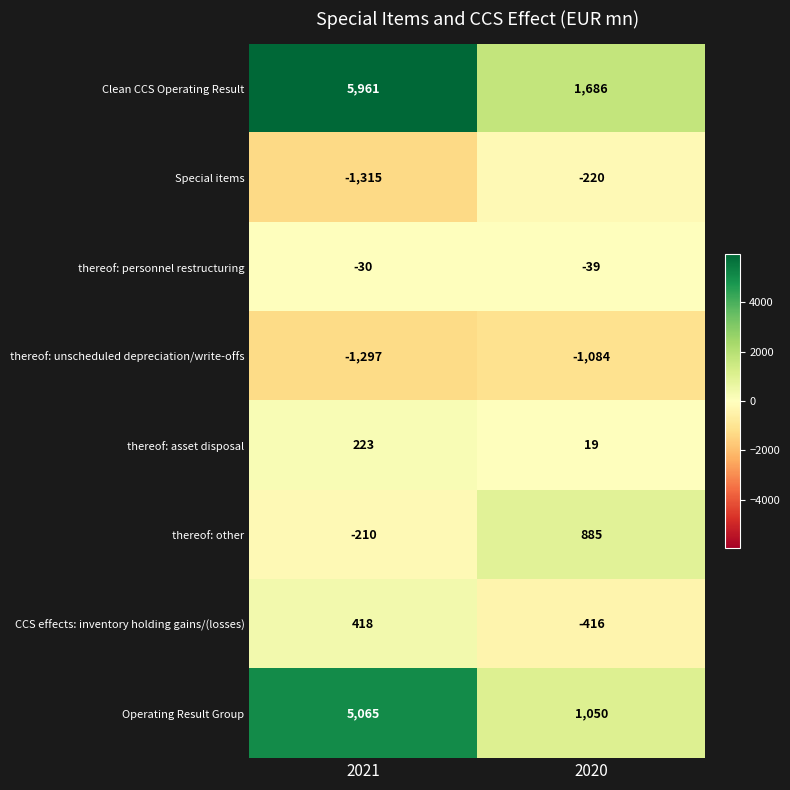

At which category is the sum across all series the highest?

2021